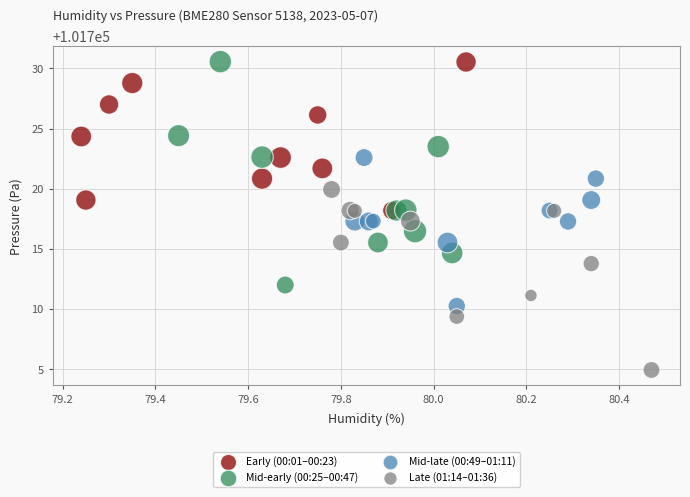

Which series has the largest Y range (max minus min)?

Mid-early (00:25–00:47)